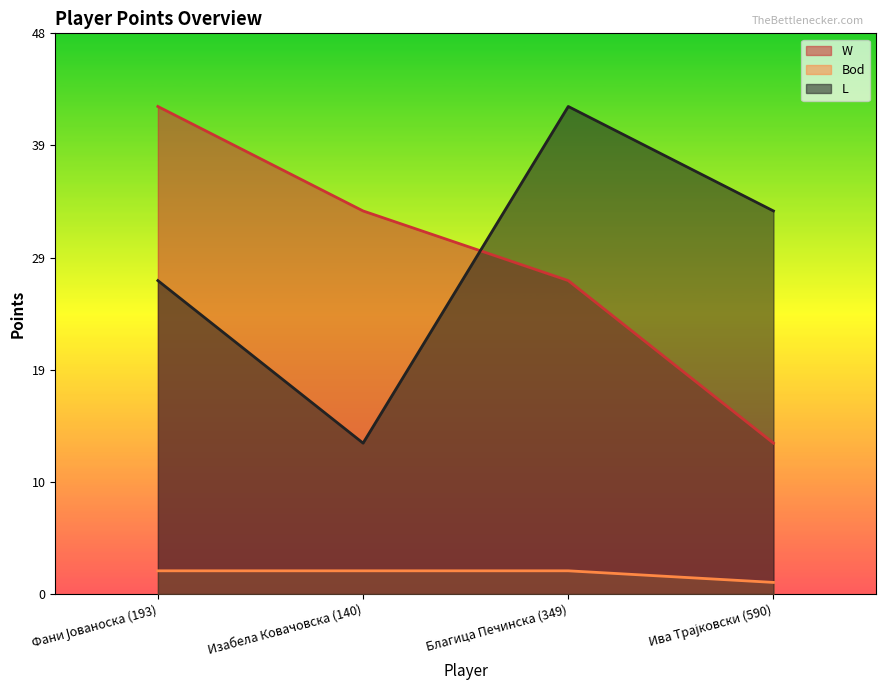

How many W values are between 27 and 42?

3